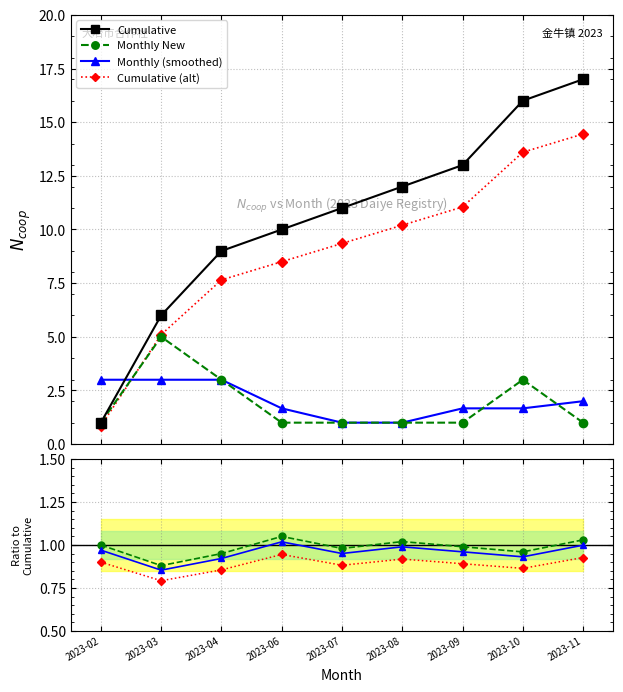

How many data points does each series have?

9